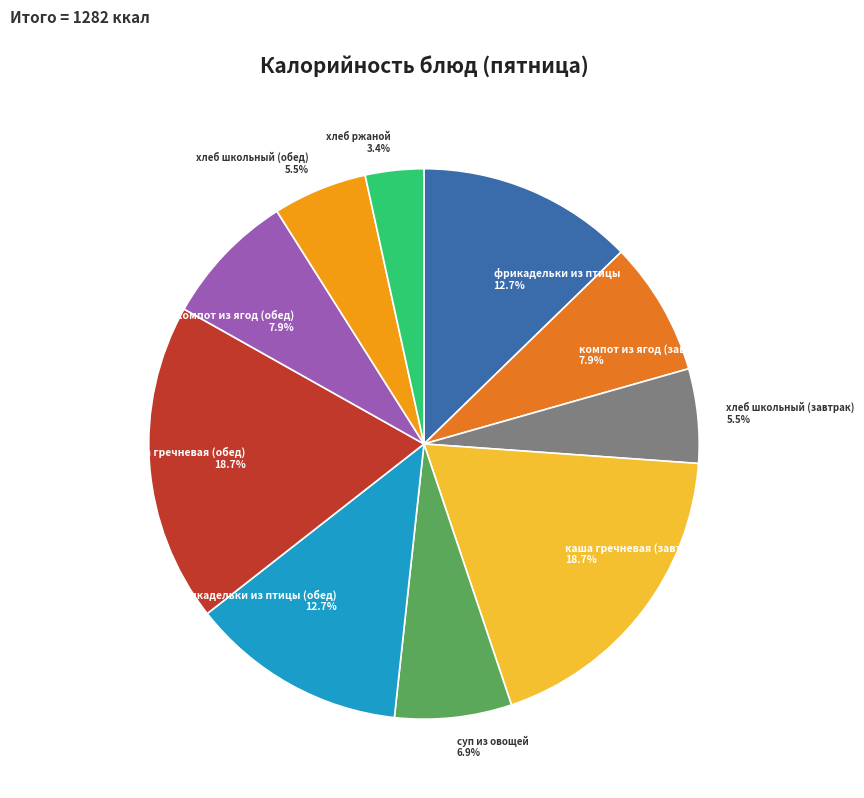

Does any single category account for the majority?

No